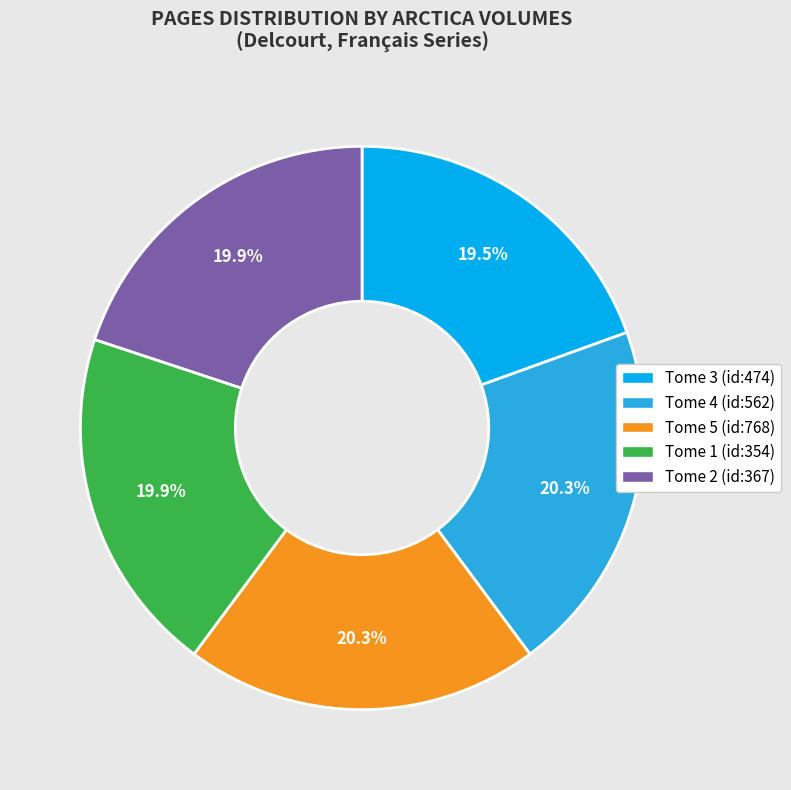

To the nearest percent, what is the average slice percentage?

20%